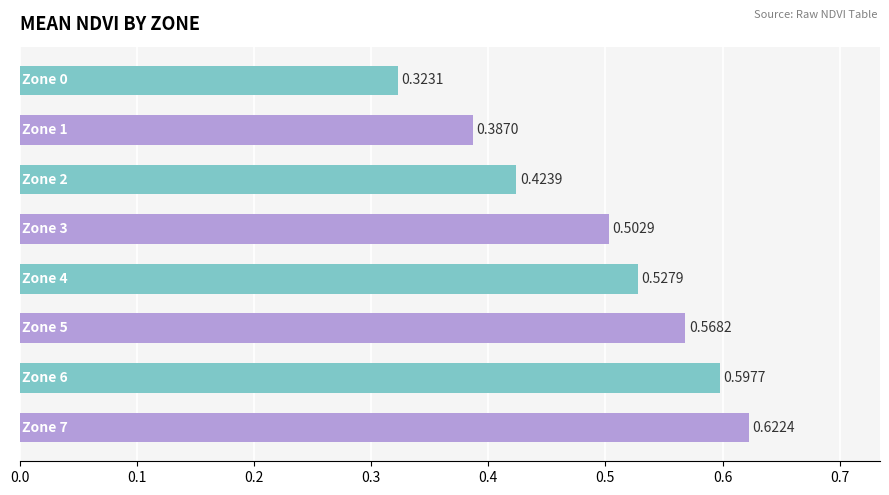

What is the sum of all values?

4.0